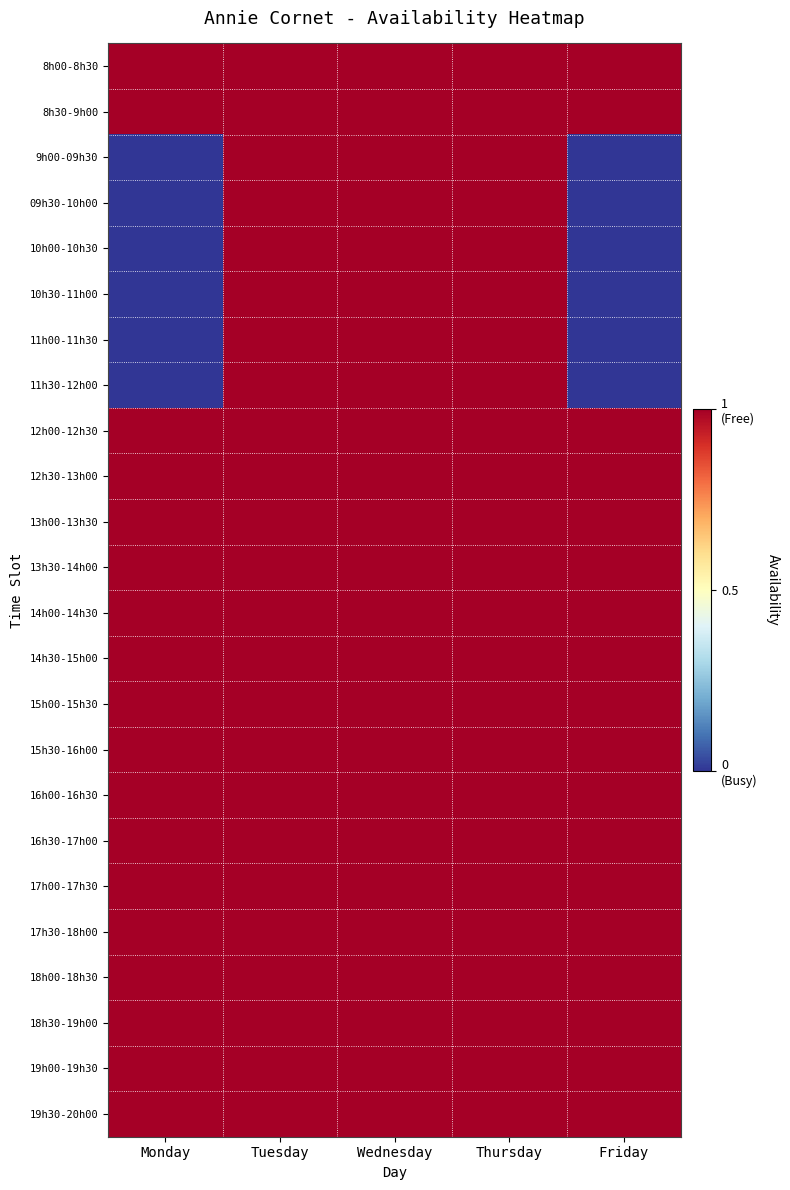

How many distinct data groups are displayed?

24